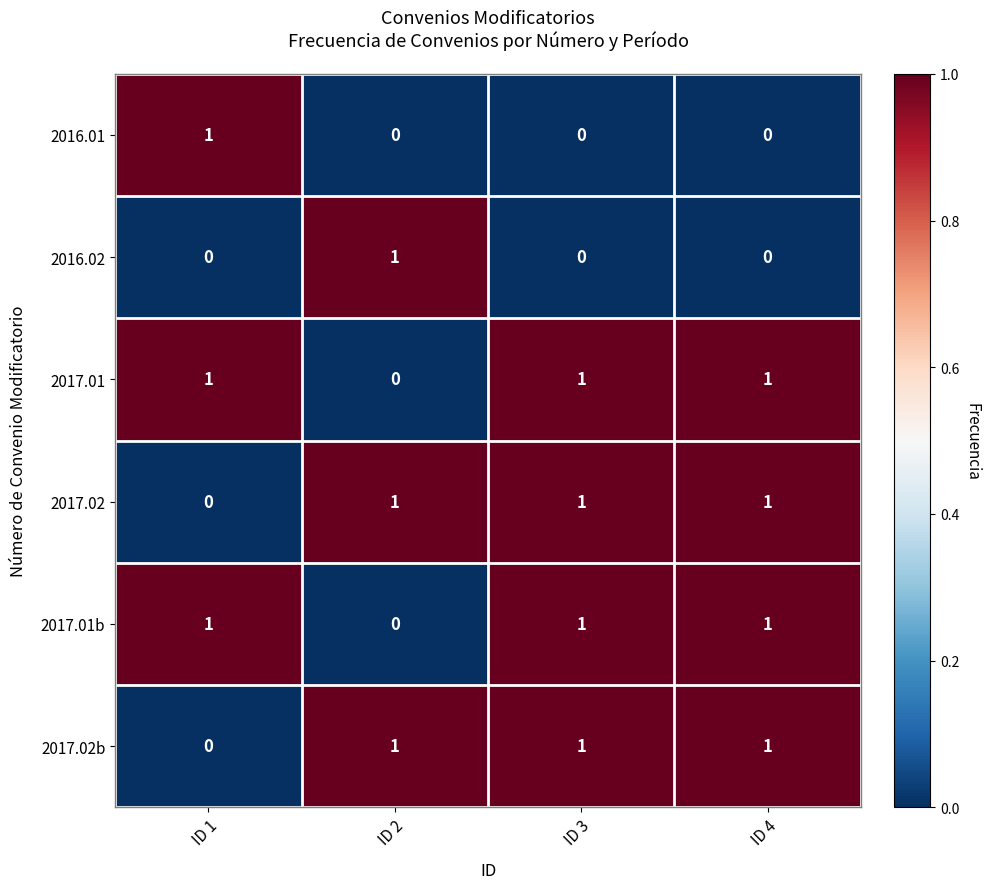

How many data points does each series have?

4